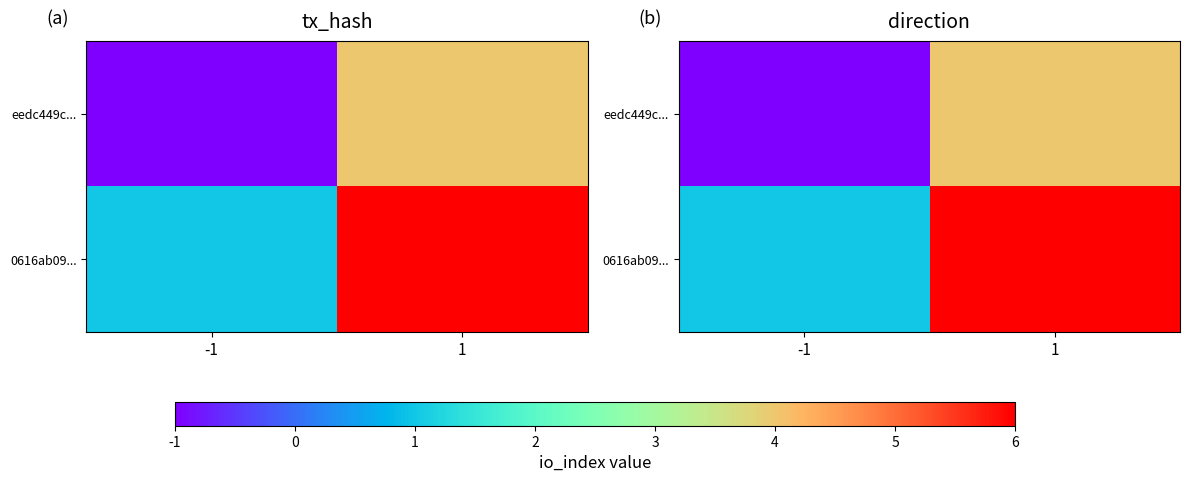

What is the maximum value shown in the chart?

6